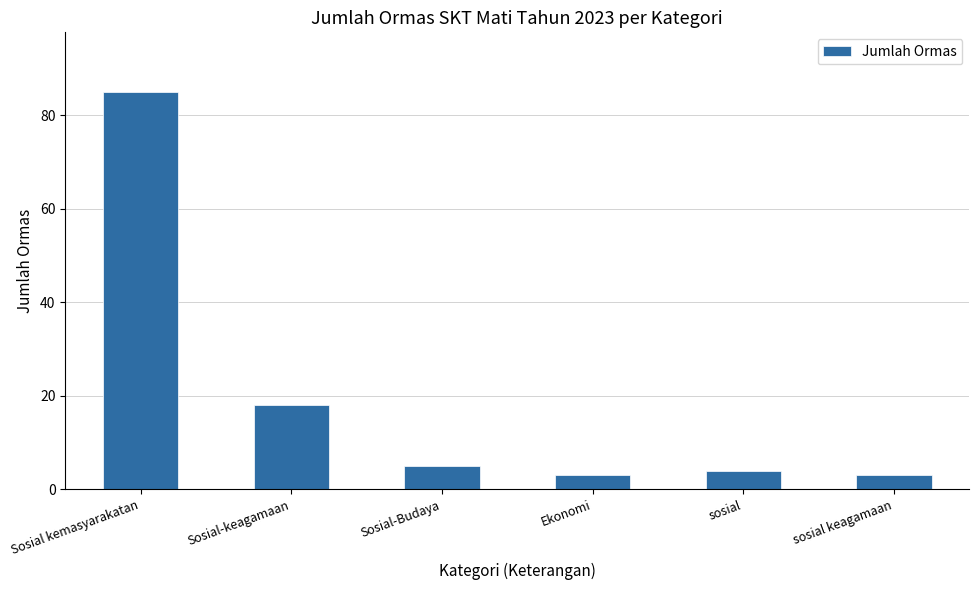

What position from the right is sosial?

2